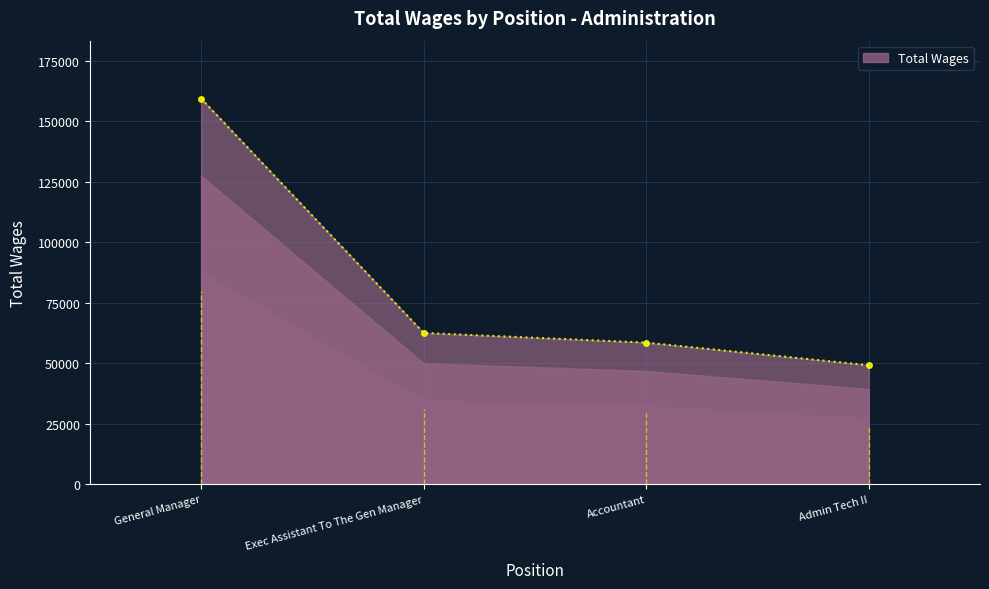

What is the difference between the second highest and minimum values?

13335